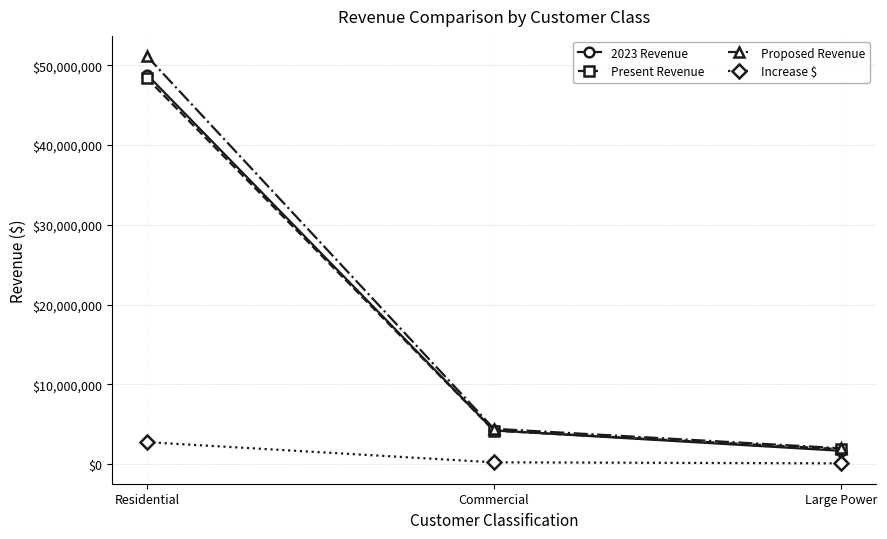

Where does the 2023 Revenue series first go above 4238921?

Residential